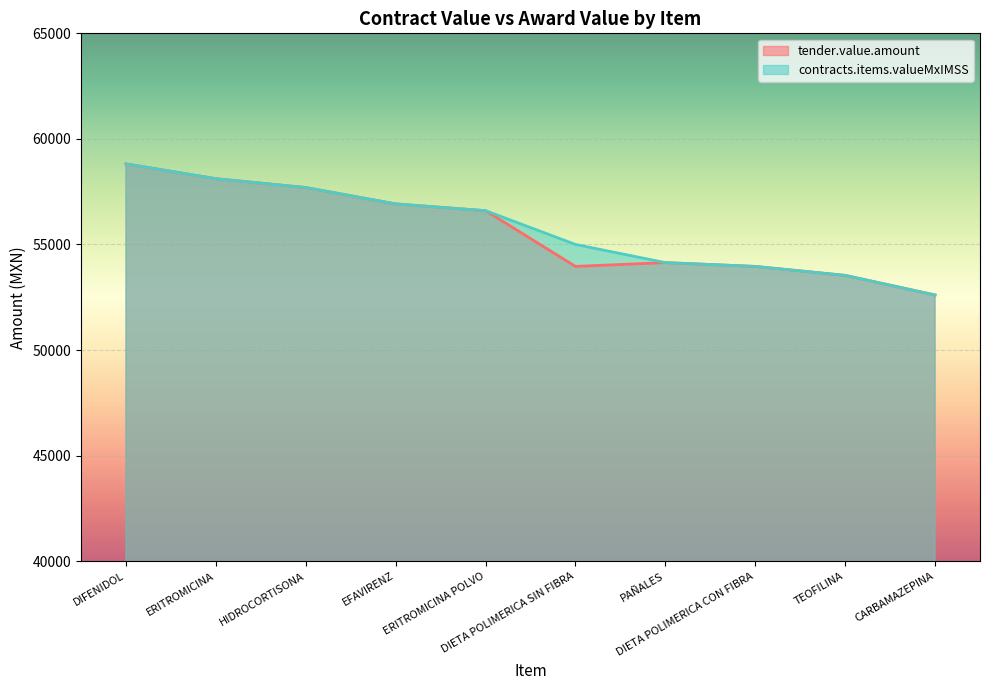

Reading left to right, list all the values displayed in this chart.

tender.value.amount: 58816.5	58115.2	57696.6	56920.5	56600.0	53960.0	54139.5	53960.0	53535.0	52606.5
contracts.items.valueMxIMSS: 58816.5	58115.2	57696.6	56920.5	56600.0	55000.0	54139.5	53960.0	53535.0	52606.5